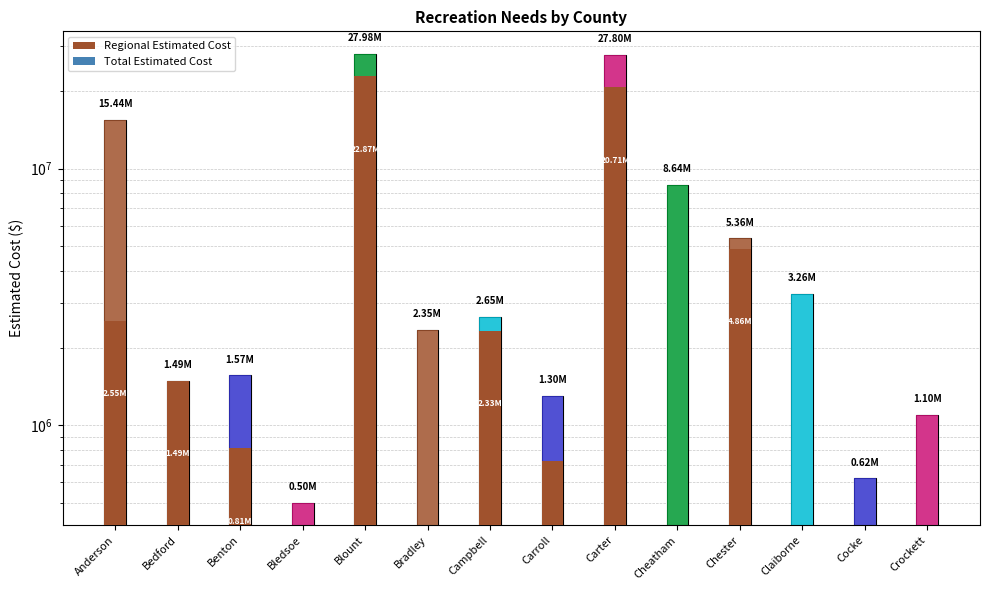

Which series has the widest spread of values?

Total Estimated Cost